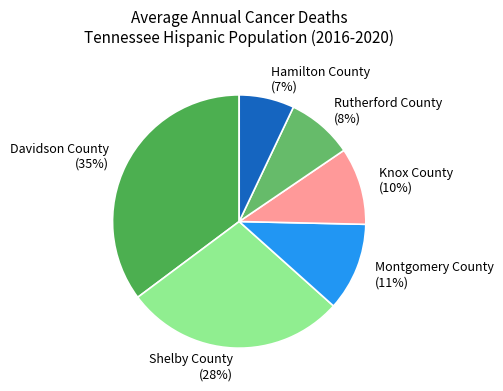

Does any single category account for the majority?

No